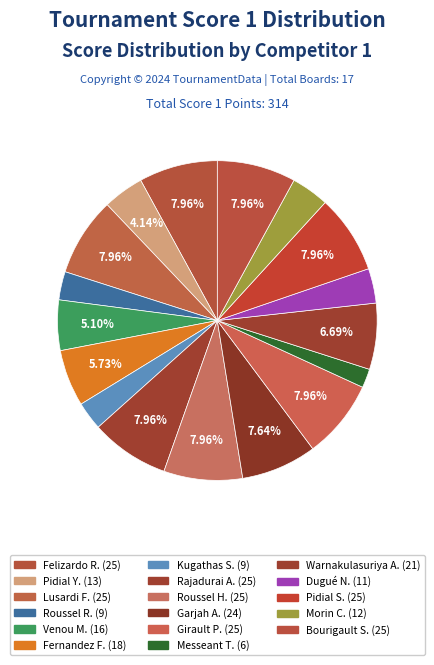

To the nearest percent, what is the difference between the largest and smallest slice percentages?

6%